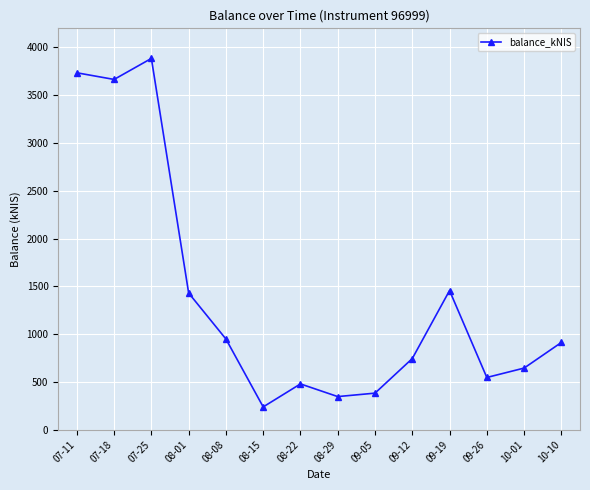

What is the value of the 12th point from the left?

546.6